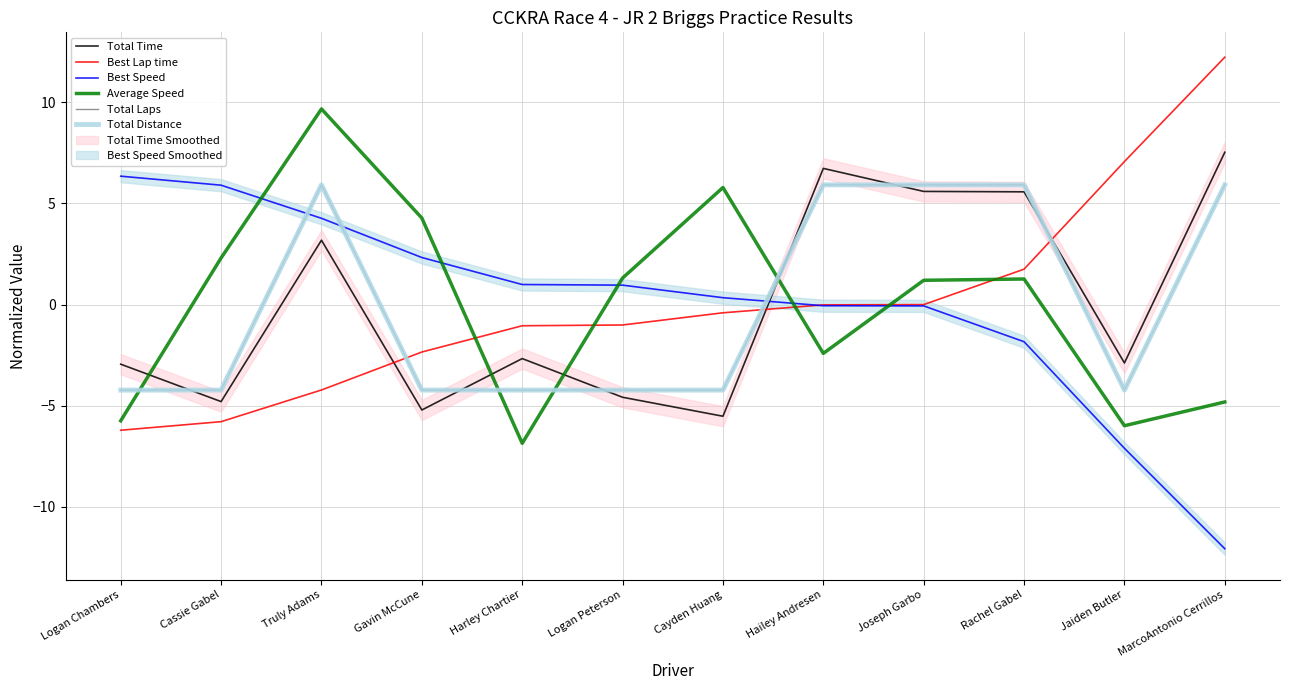

Between Jaiden Butler and Logan Peterson, which is larger?

Jaiden Butler